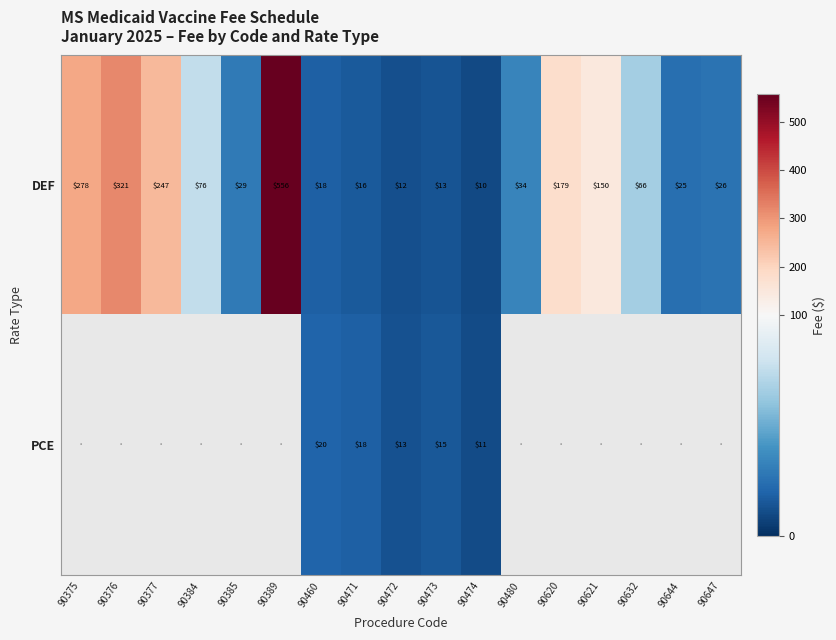

Is the value of PCE at 90472 greater than the value of DEF at 90460?

No